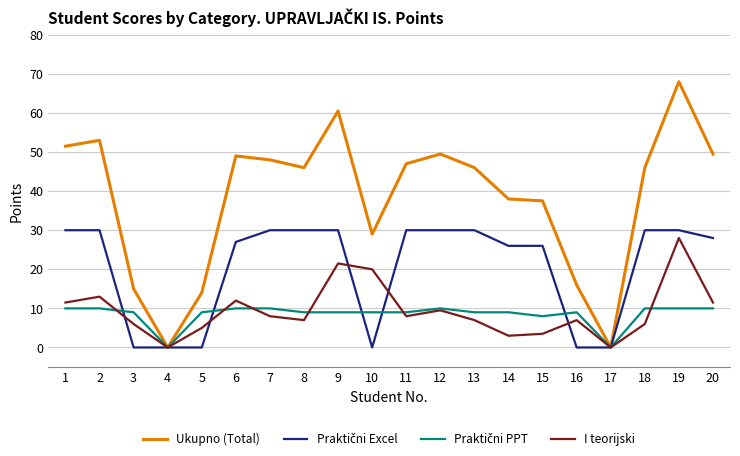

Which series changed the most between 1 and 14?

Ukupno (Total)